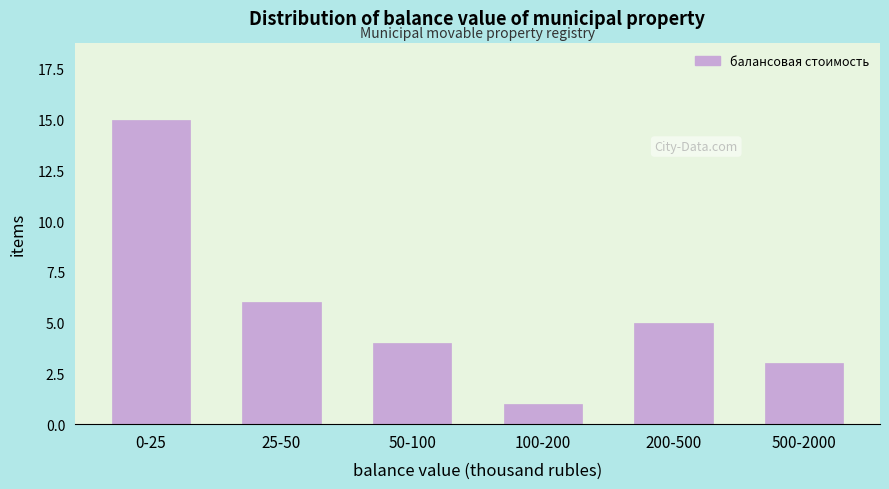

Reading left to right, list all the values displayed in this chart.

0-25=15	25-50=6	50-100=4	100-200=1	200-500=5	500-2000=3